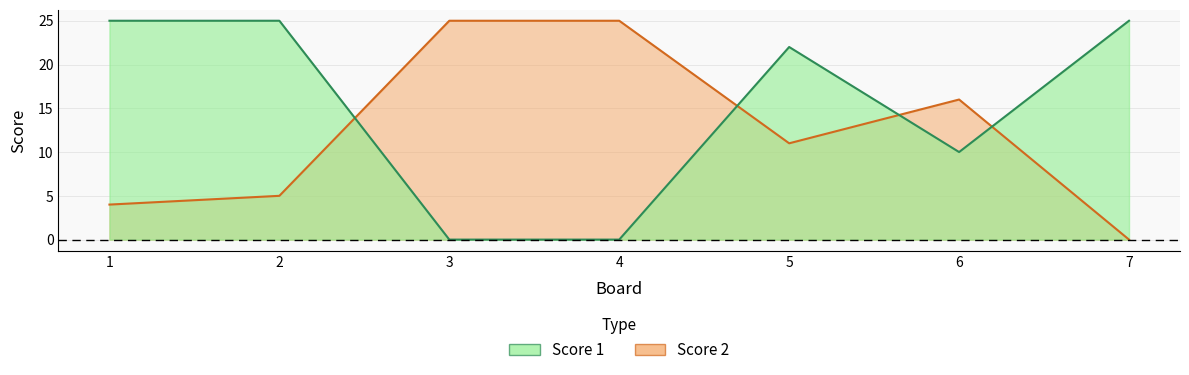

Which series ends up on top after the final intersection of Score 2 and Score 1?

Score 1